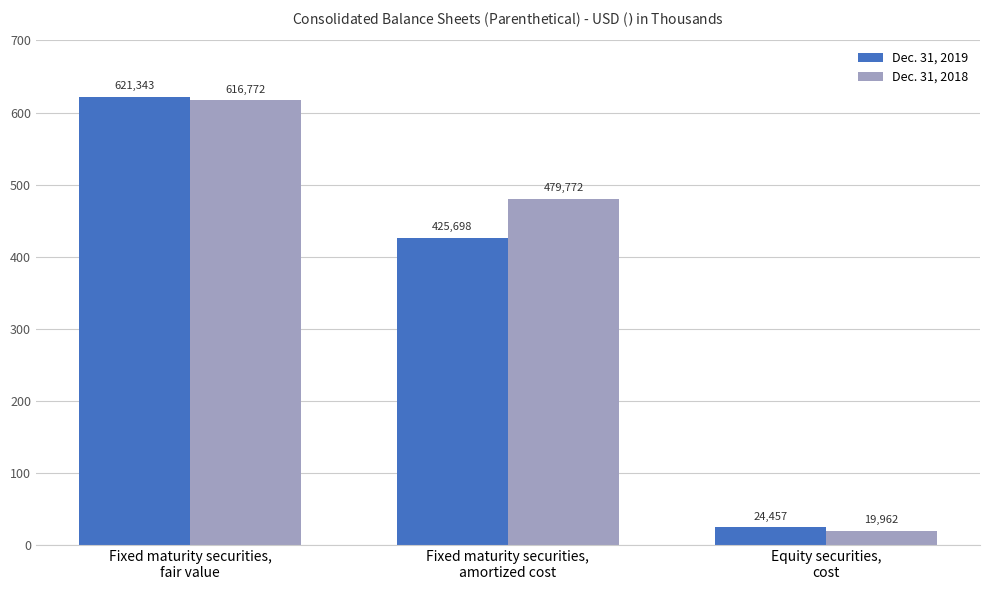

Rank the series by their maximum value, from lowest to highest.

Dec. 31, 2018, Dec. 31, 2019